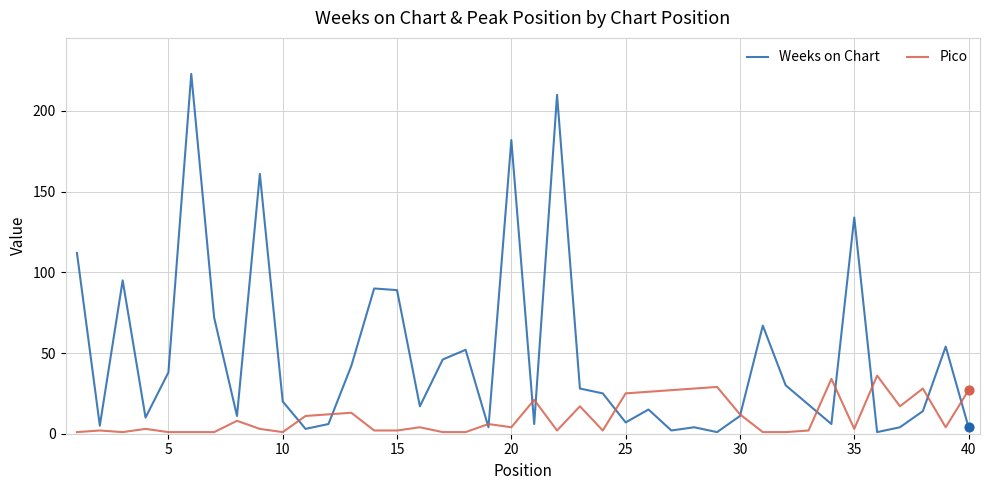

Which series has the largest range (max minus min)?

Weeks on Chart